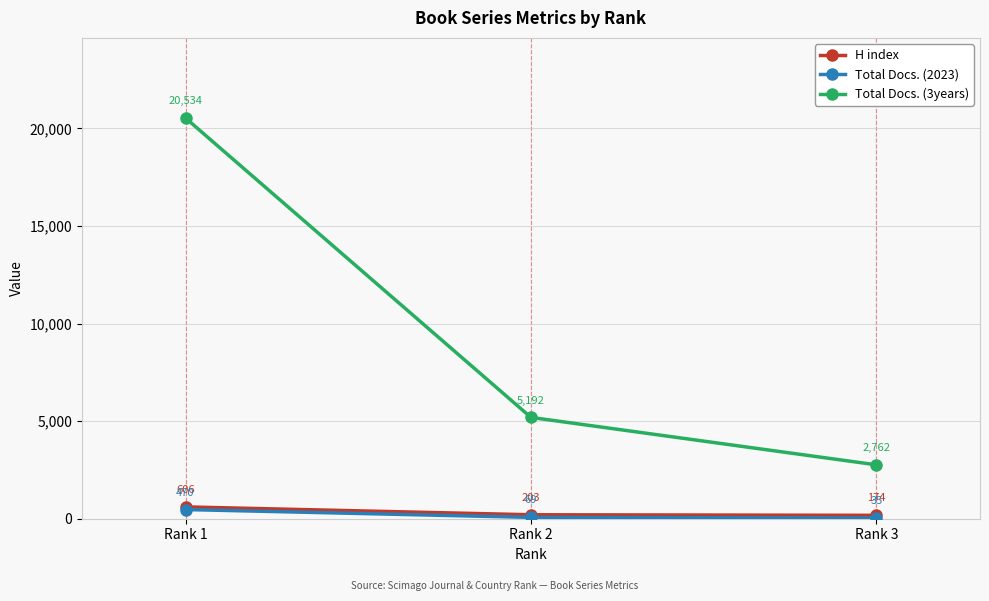

The Total Docs. (3years) series shows 9202 at Rank 2. True or false?

False